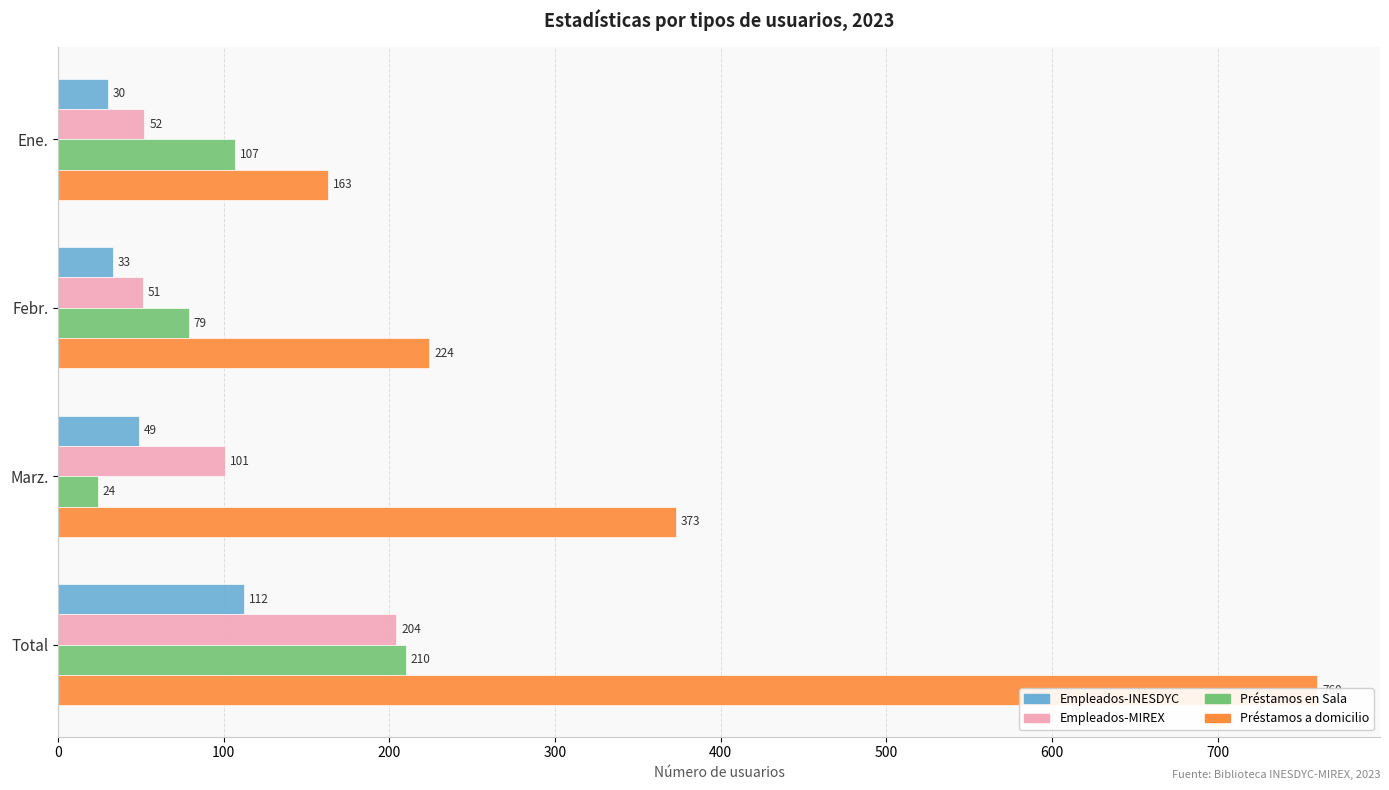

Which series has the largest total across all categories?

Préstamos a domicilio